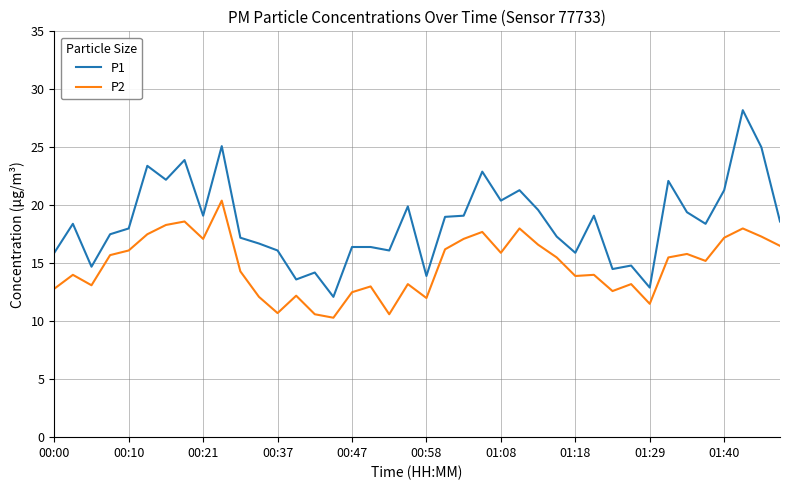

What is the difference between the maximum and minimum values in the P2 series?

10.1